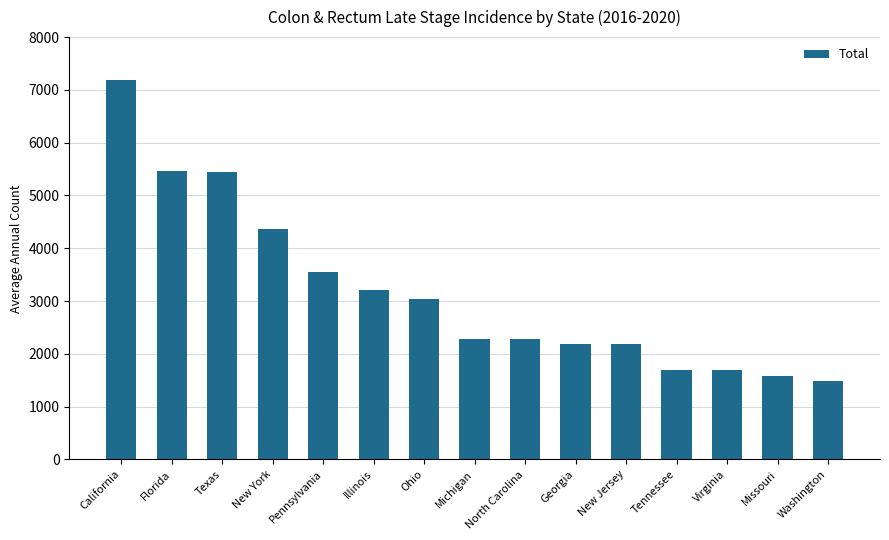

What is the difference between the second highest and minimum values?

3989